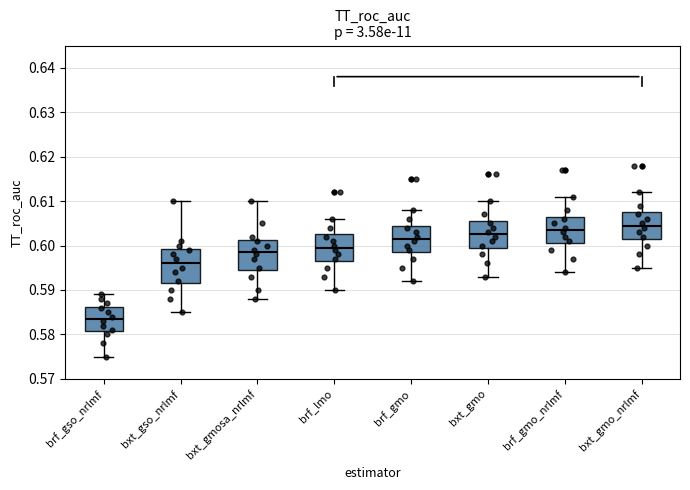

Reading left to right, read every box against the y-axis: the position of its median line, the range the box covers, and the ends of its whiskers. The values are not printed on the chart, so give them approximately, as read against the axis.

brf_gso_nrlmf: median 0.584, box 0.581 to 0.586, whiskers 0.575 to 0.589
bxt_gso_nrlmf: median 0.596, box 0.592 to 0.599, whiskers 0.585 to 0.610
bxt_gmosa_nrlmf: median 0.599, box 0.595 to 0.601, whiskers 0.588 to 0.610
brf_lmo: median 0.600, box 0.597 to 0.603, whiskers 0.590 to 0.606
brf_gmo: median 0.602, box 0.599 to 0.605, whiskers 0.592 to 0.608
bxt_gmo: median 0.603, box 0.600 to 0.606, whiskers 0.593 to 0.610
brf_gmo_nrlmf: median 0.604, box 0.601 to 0.607, whiskers 0.594 to 0.611
bxt_gmo_nrlmf: median 0.605, box 0.602 to 0.608, whiskers 0.595 to 0.612